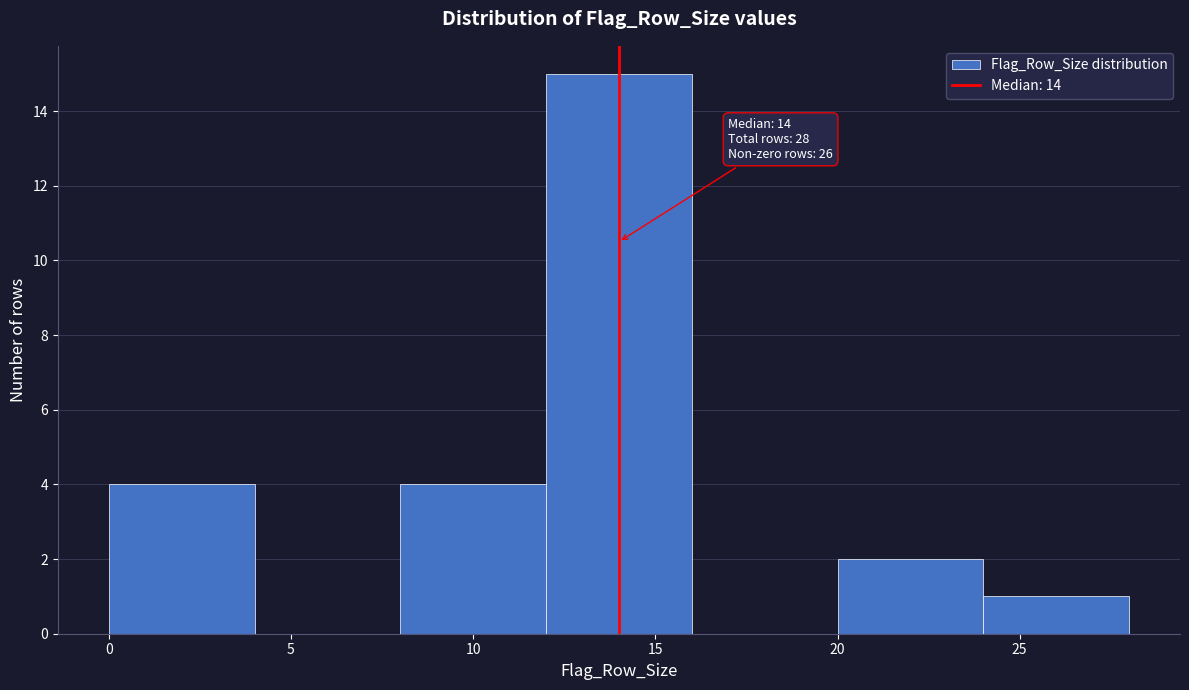

Over which range of the x-axis is the bar tallest?

12 to 16